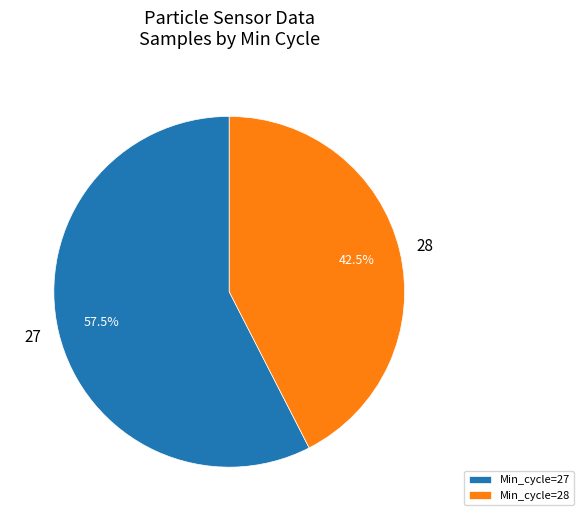

Does 27 represent more than half of the total?

Yes